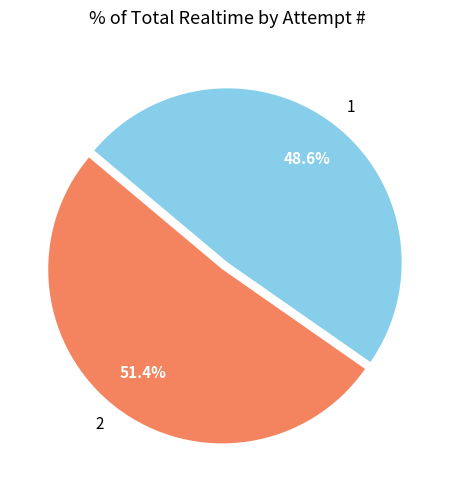

Count the number of slices in the pie.

2